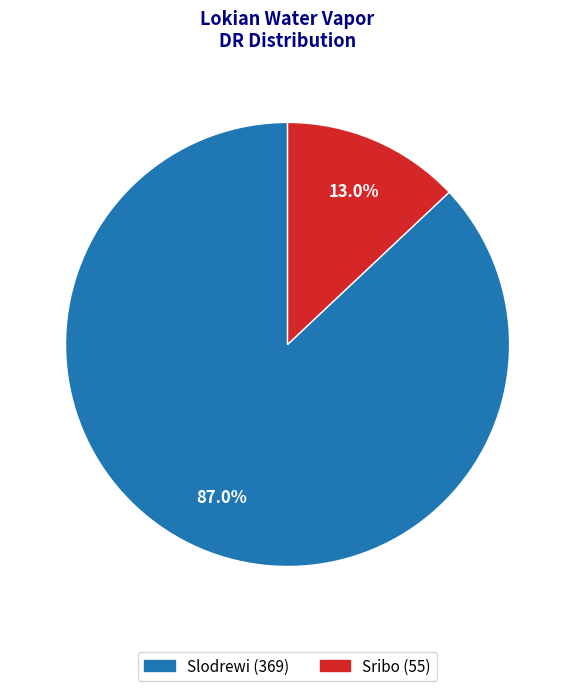

Rank the categories by value from lowest to highest.

Sribo, Slodrewi